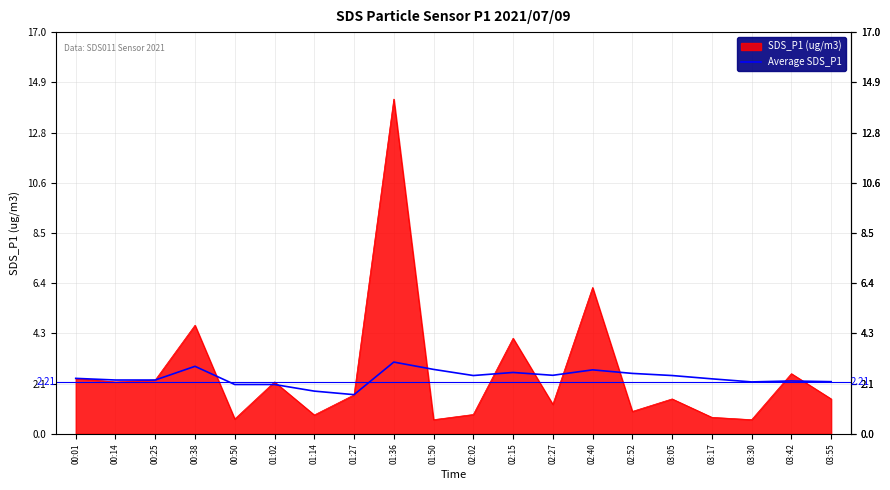

What is the total value across all series at 00:50?

2.7